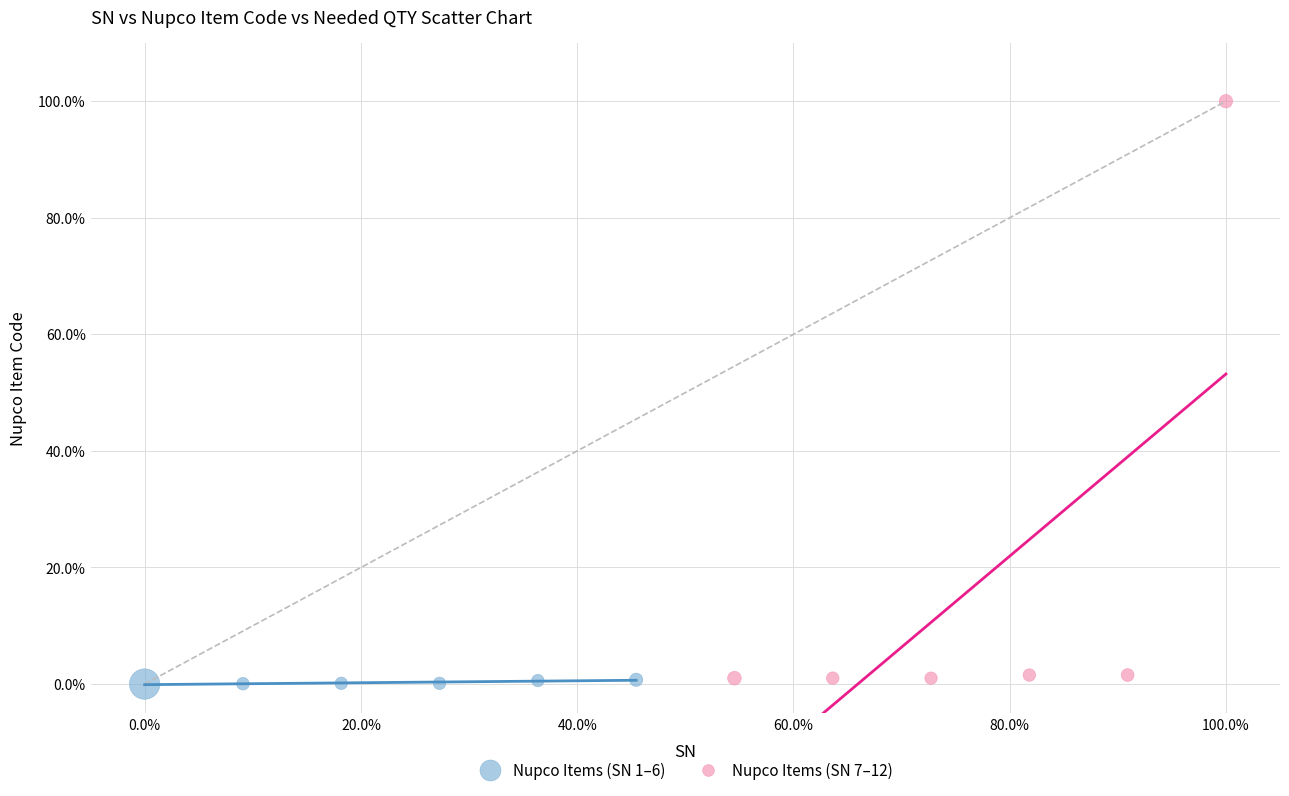

Which series contains the highest Y value?

Nupco Items (SN 7–12)